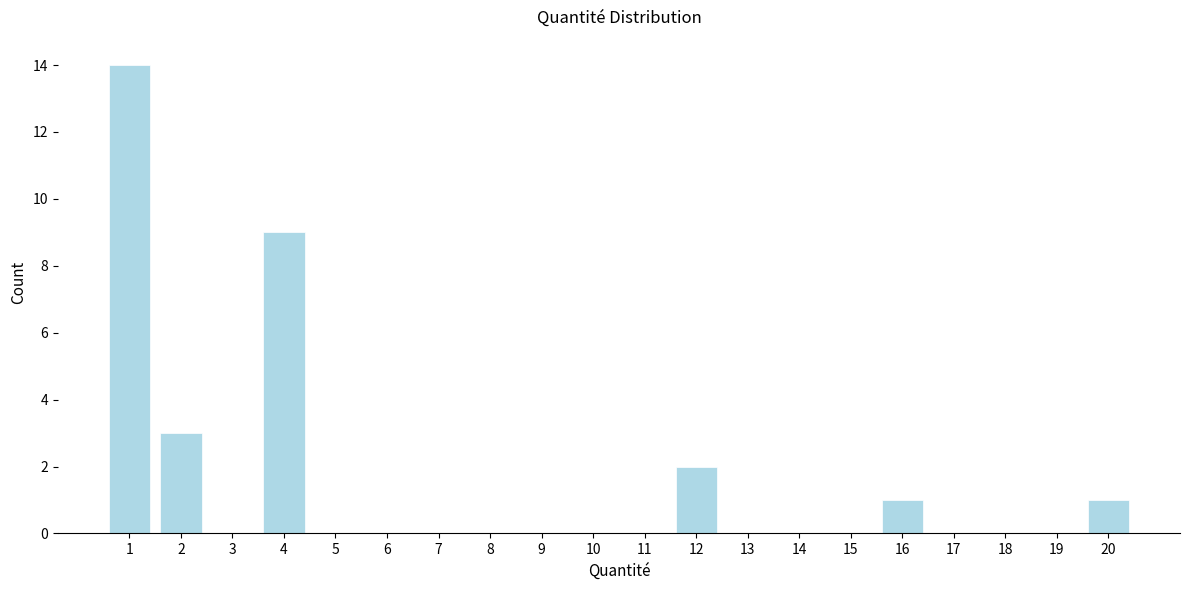

Reading right to left, list all the values displayed in this chart.

20=1	19=0	18=0	17=0	16=1	15=0	14=0	13=0	12=2	11=0	10=0	9=0	8=0	7=0	6=0	5=0	4=9	3=0	2=3	1=14